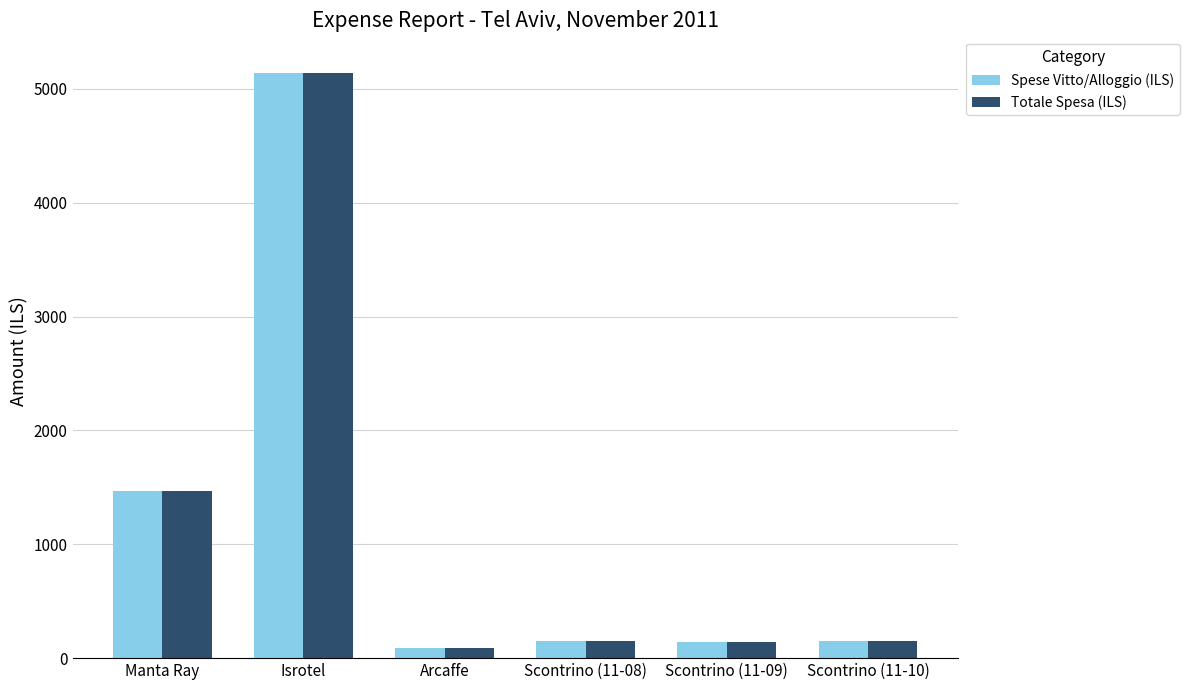

Are the bars horizontal?

No